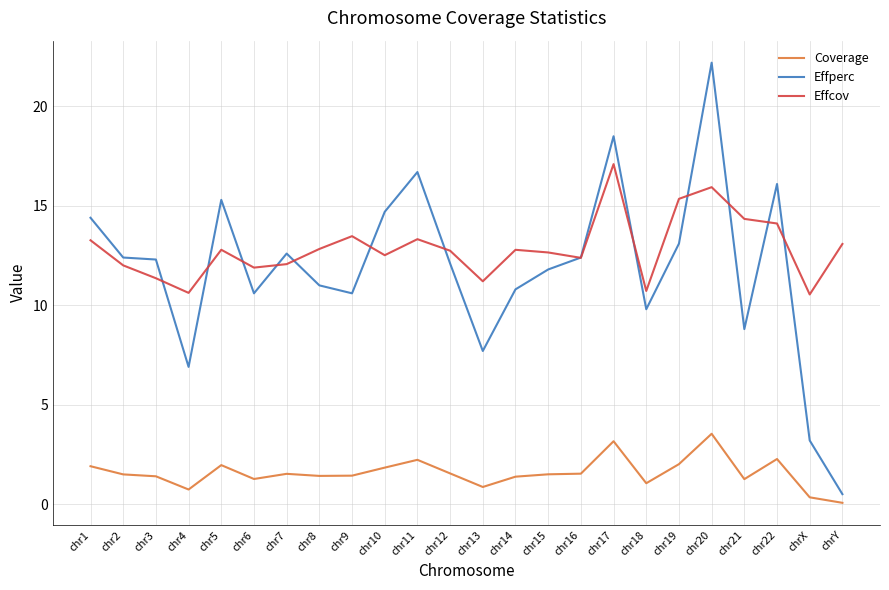

True or false: Coverage has more than 2 interior local peaks.

True